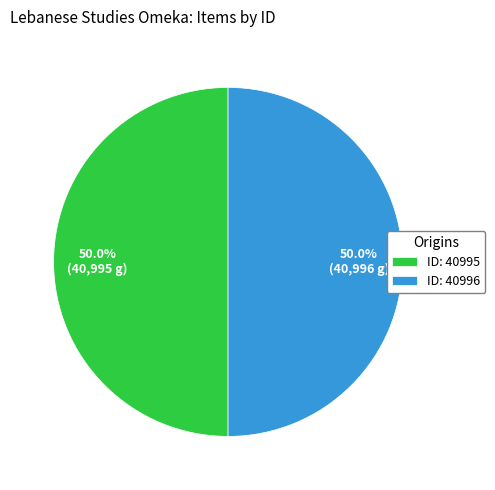

Approximately how many times larger is the value at ID: 40995 compared to ID: 40996?

1.0